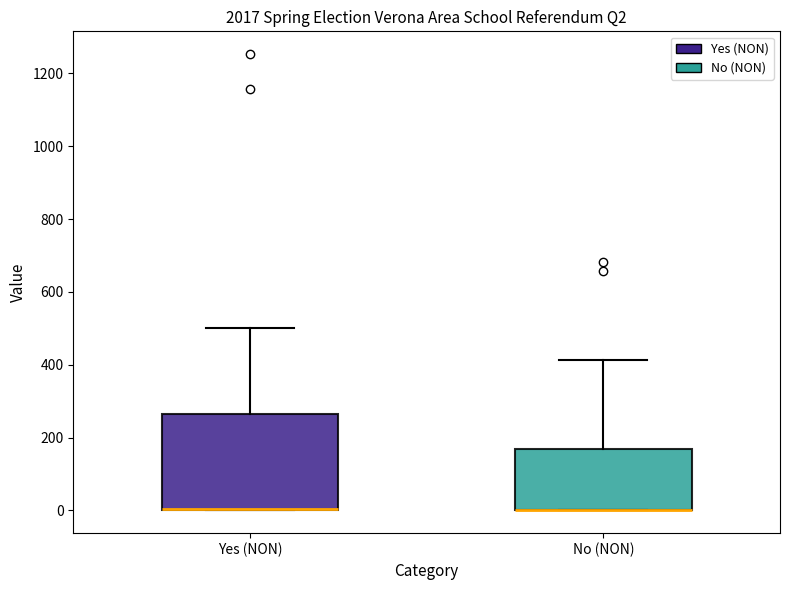

Reading left to right, transcribe this box plot: for each box, give where its median line is, the range the box spans, and where its two whiskers end, as read against the y-axis. The values are not printed on the chart, so give them approximately, as read against the axis.

Yes (NON): median 0 (drawn on the box's lower edge), box 0 to 260, whiskers 0 to 500
No (NON): median 0 (drawn on the box's lower edge), box 0 to 160, whiskers 0 to 420